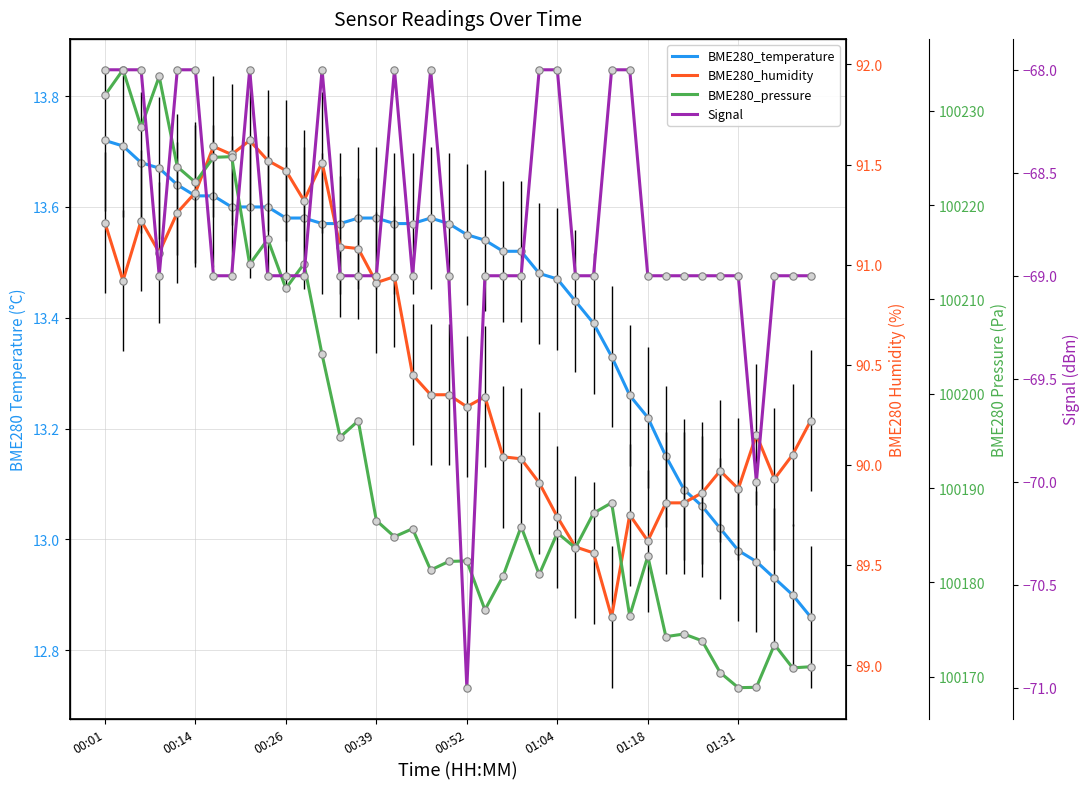

Which series contains the lowest Y value?

Signal